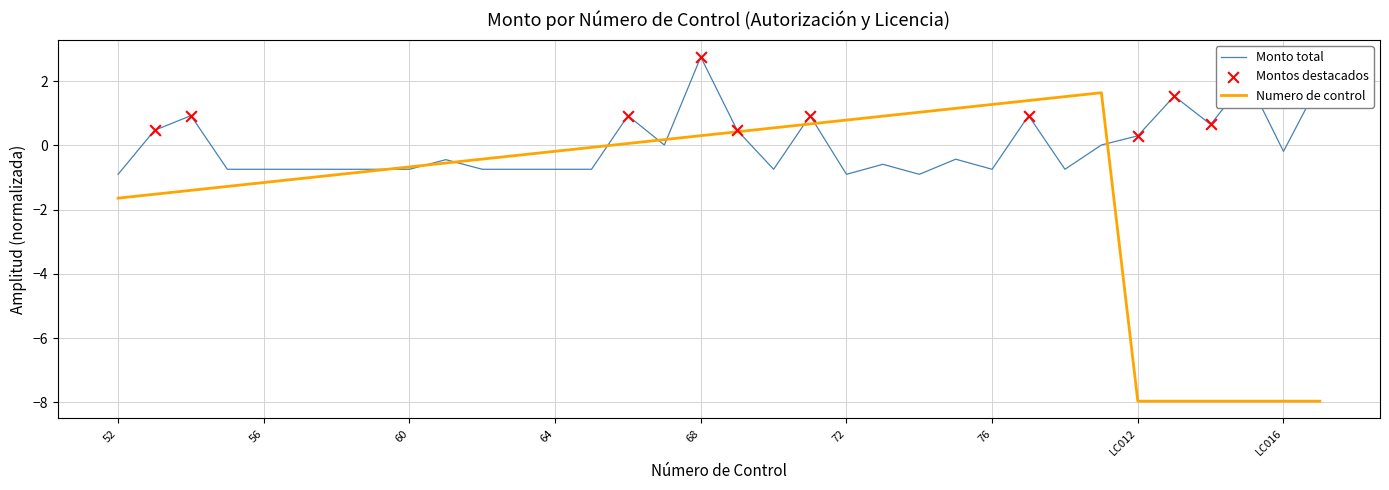

At how many categories does at least one series exceed -1?

34